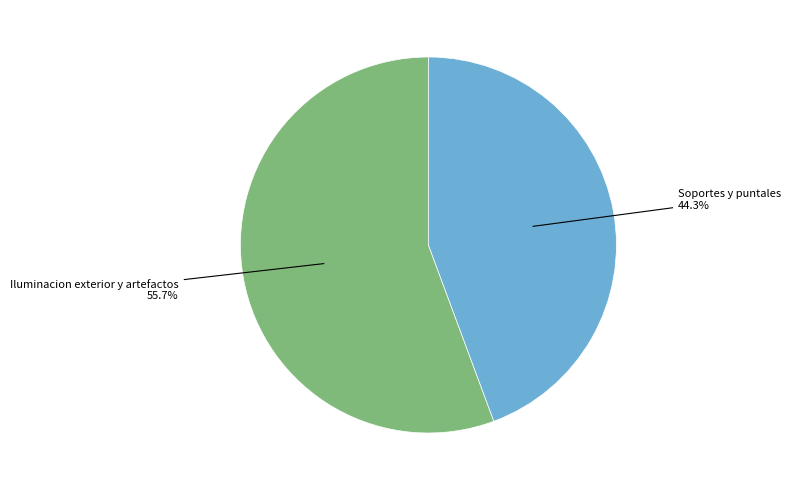

Does any single category account for the majority?

Yes